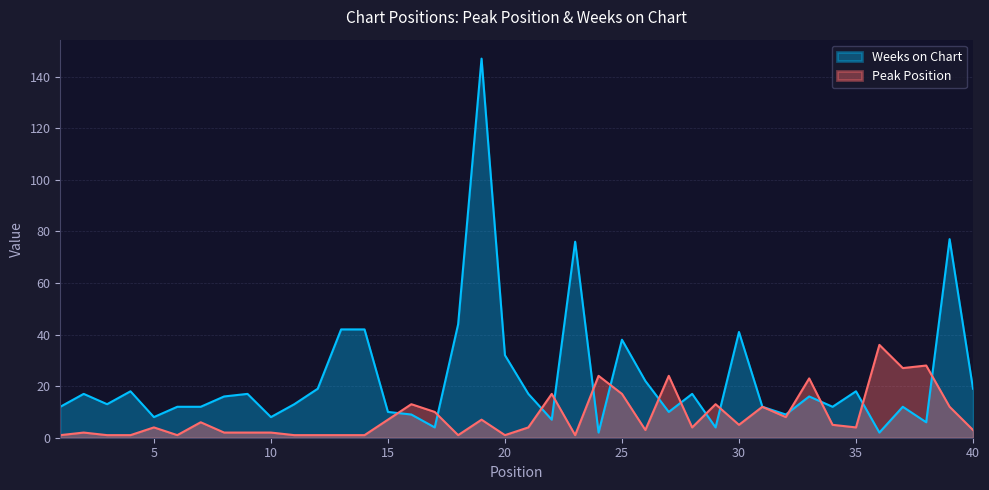

Which series has the largest total across all categories?

Weeks on Chart